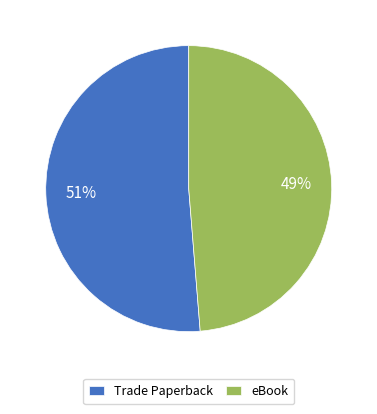

Between Trade Paperback and eBook, which is larger?

Trade Paperback